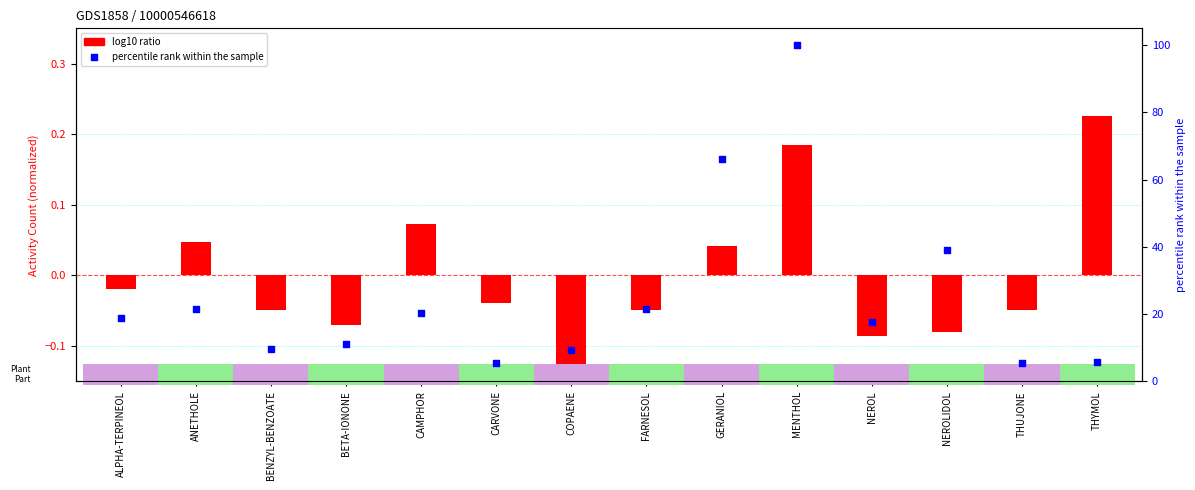

At how many categories does at least one series exceed 15?

8